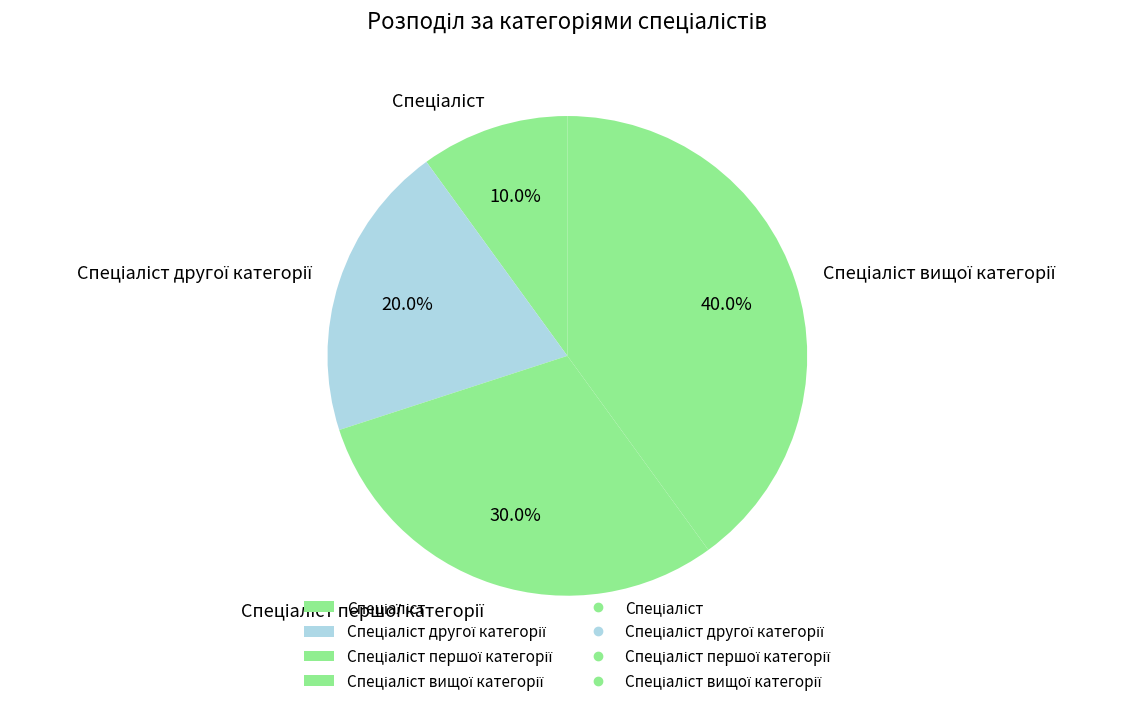

Is there any slice that represents more than half of the pie?

No